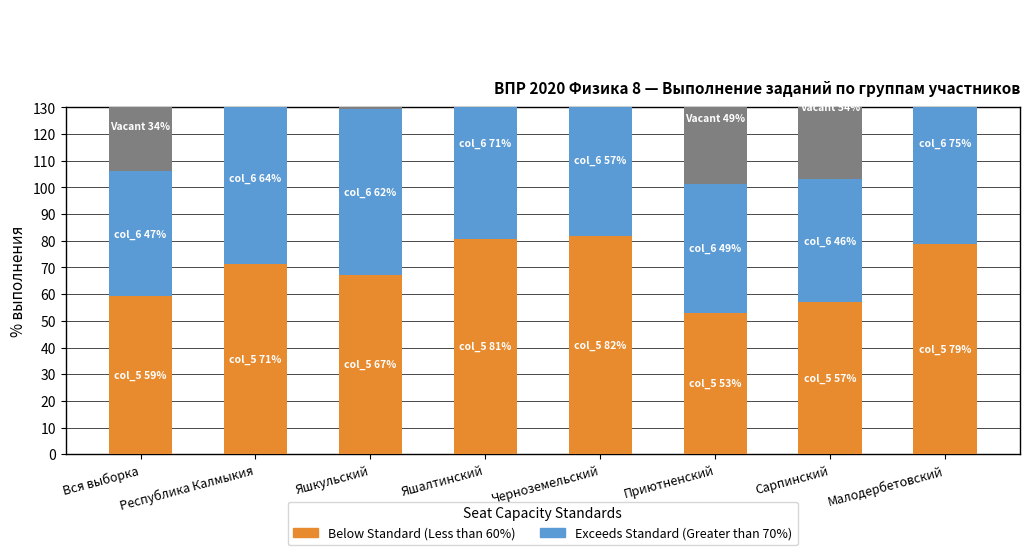

List the series in order of their overall mean, highest first.

Below Standard (Less than 60%), Exceeds Standard (Greater than 70%), Vacant